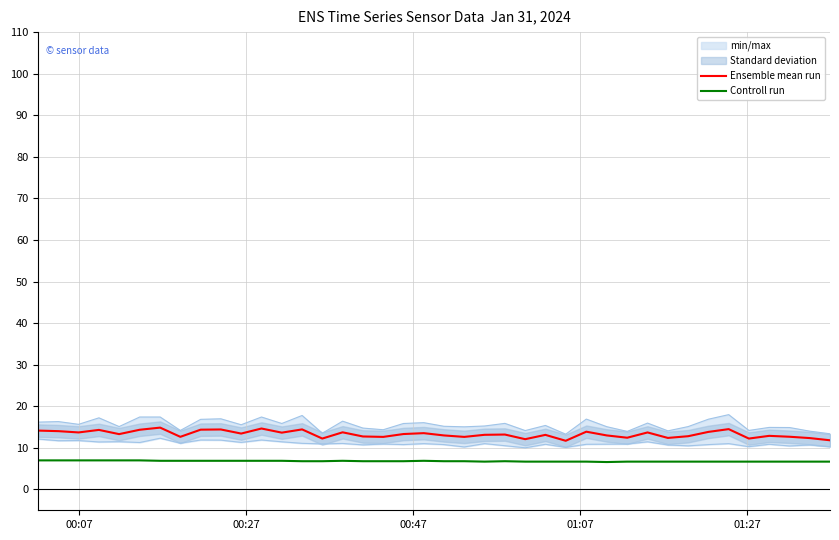

What is the lowest value of the Controll run series?

6.6